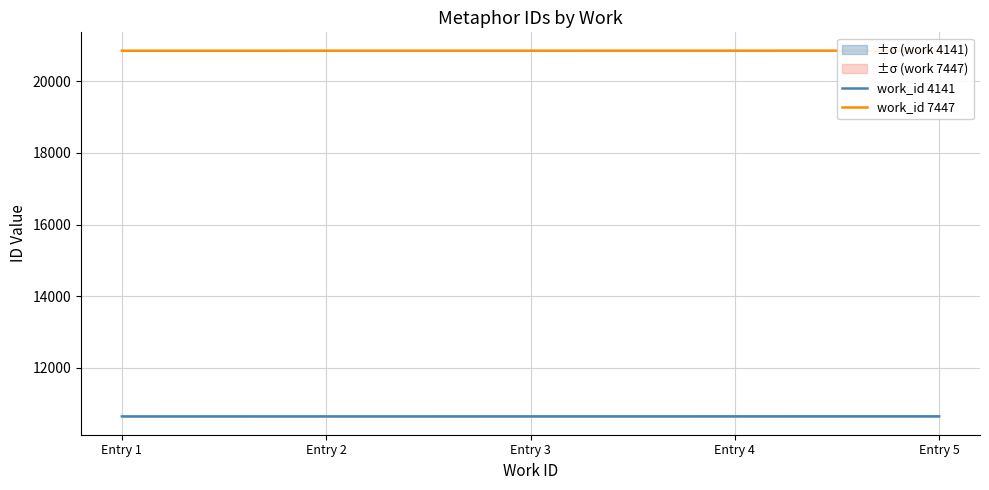

What is the difference between the highest and lowest values at Entry 5?

10210.0